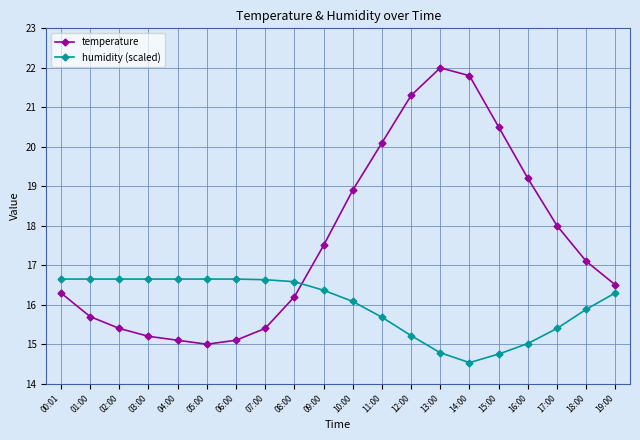

What is the sum of the humidity (scaled) values at 00:01 and 18:00?

32.5